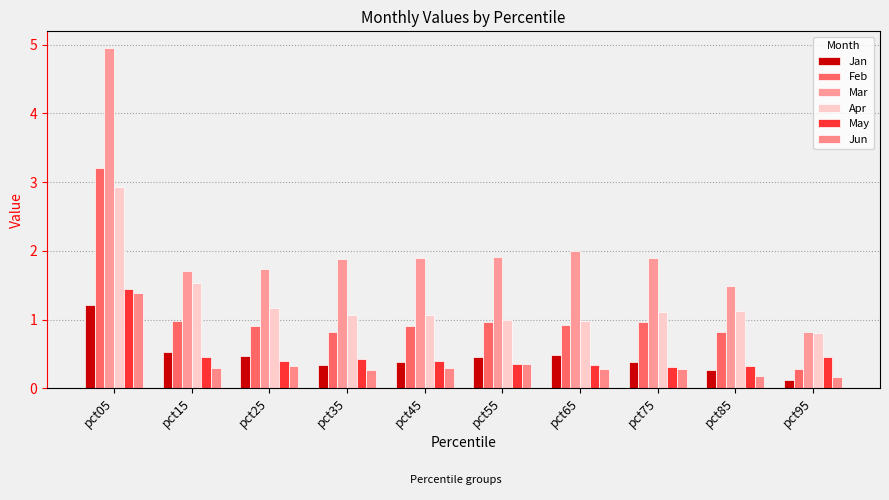

How many data points does each series have?

10